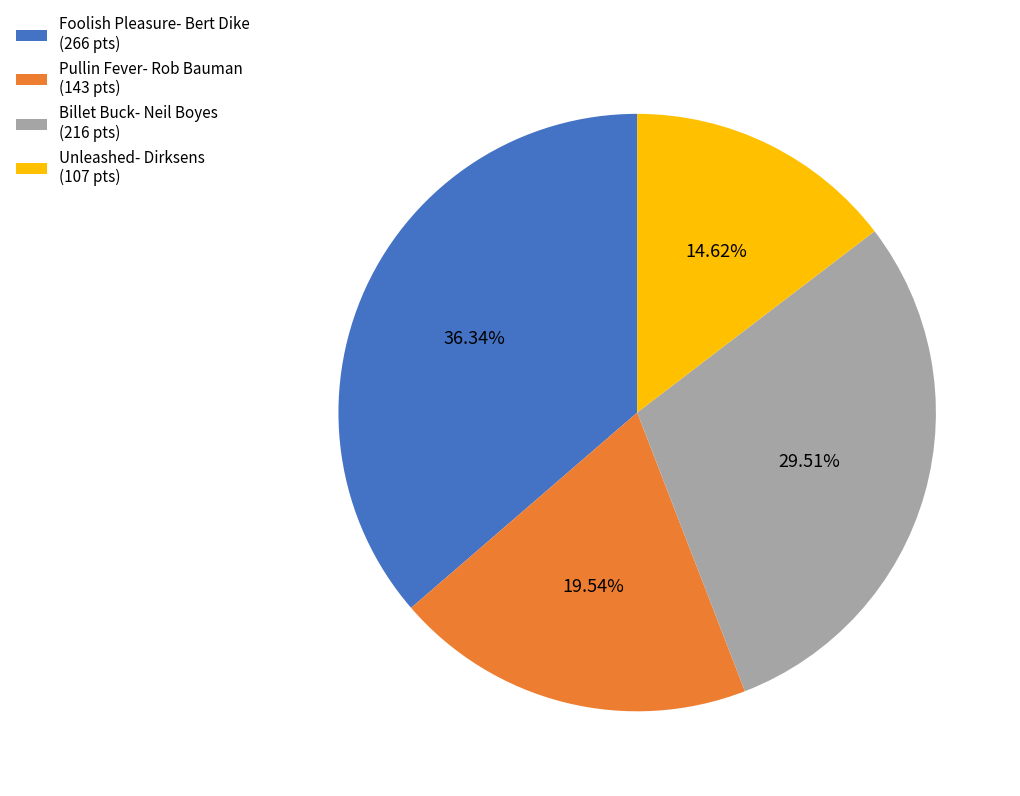

Count the number of slices in the pie.

4